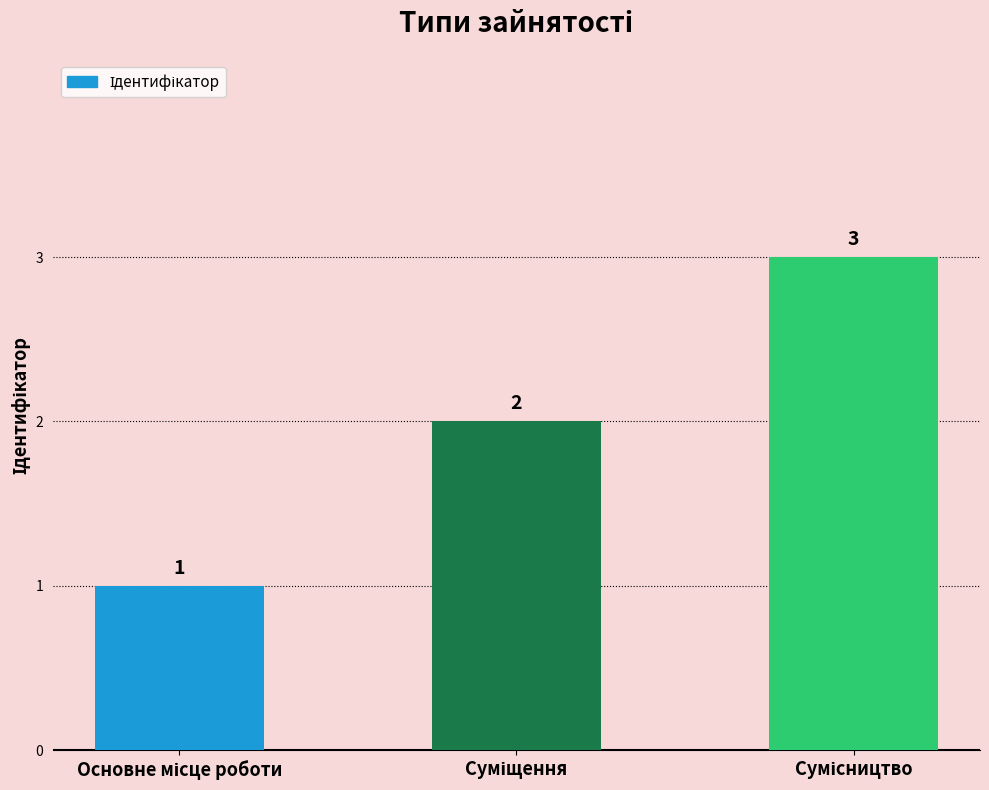

What is the value of the 3rd bar from the left?

3